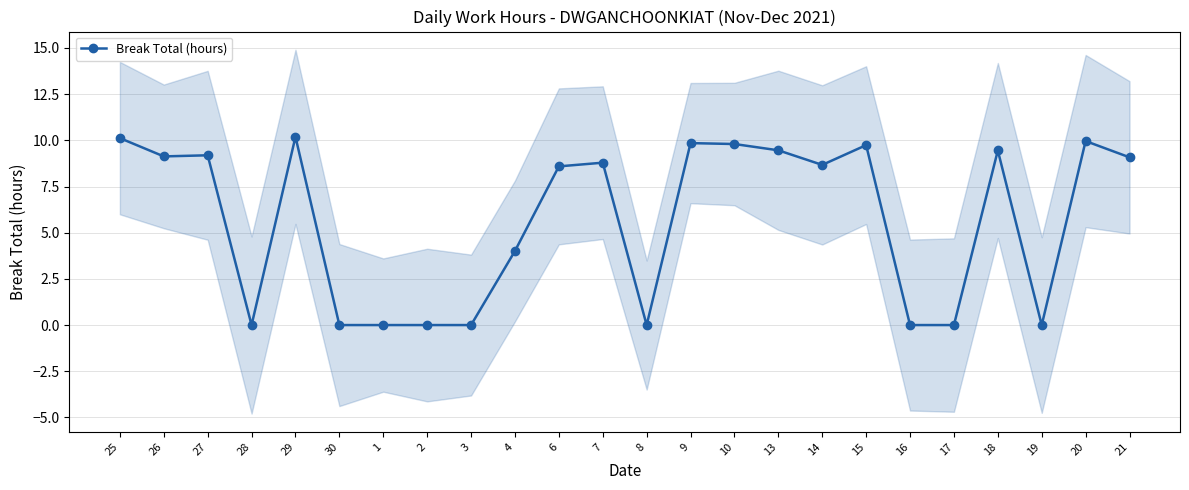

List the labels in order of value, largest first.

29, 25, 20, 9, 10, 15, 13, 18, 27, 26, 21, 7, 14, 6, 4, 28, 30, 1, 2, 3, 8, 16, 17, 19